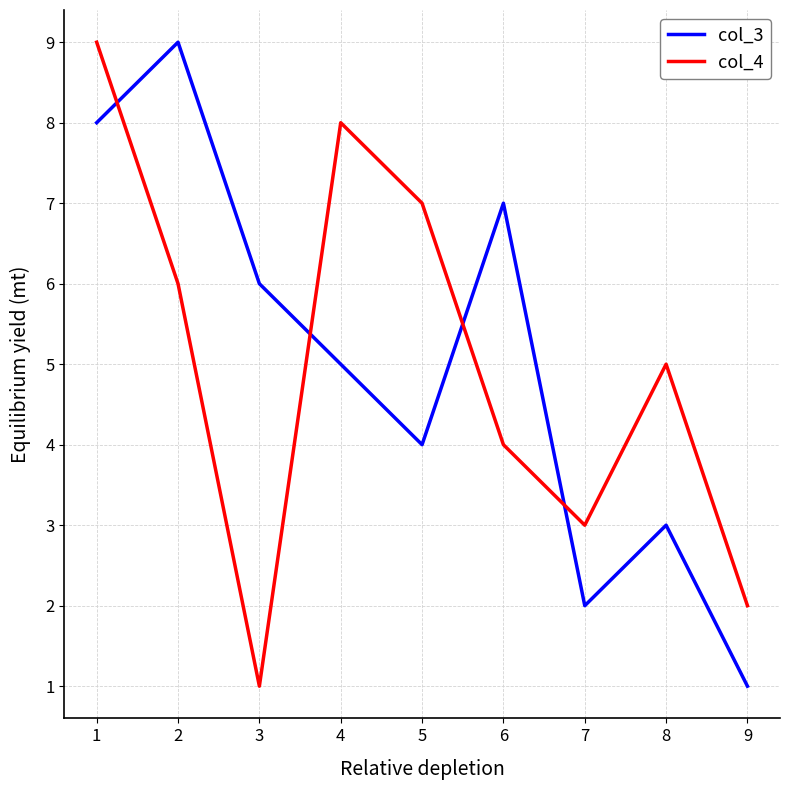

Where is the first local maximum for col_3?

2